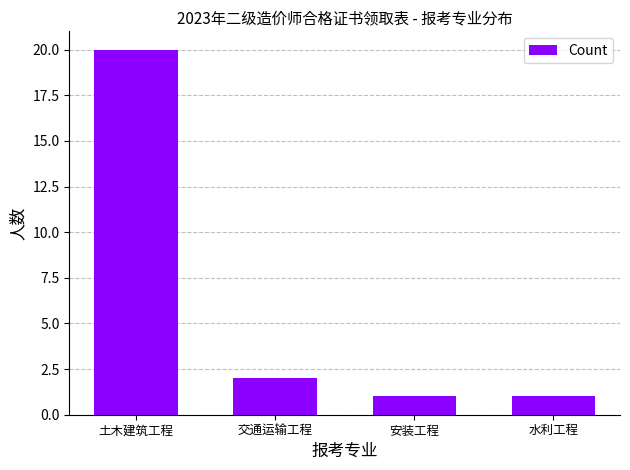

At which label does the data first exceed 2?

土木建筑工程